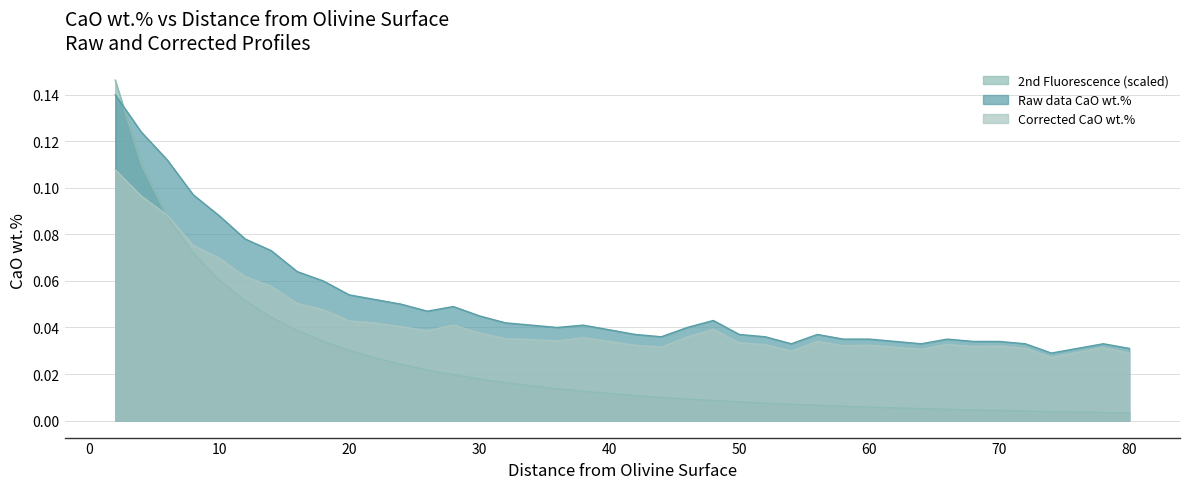

What is the greatest value displayed?

0.1